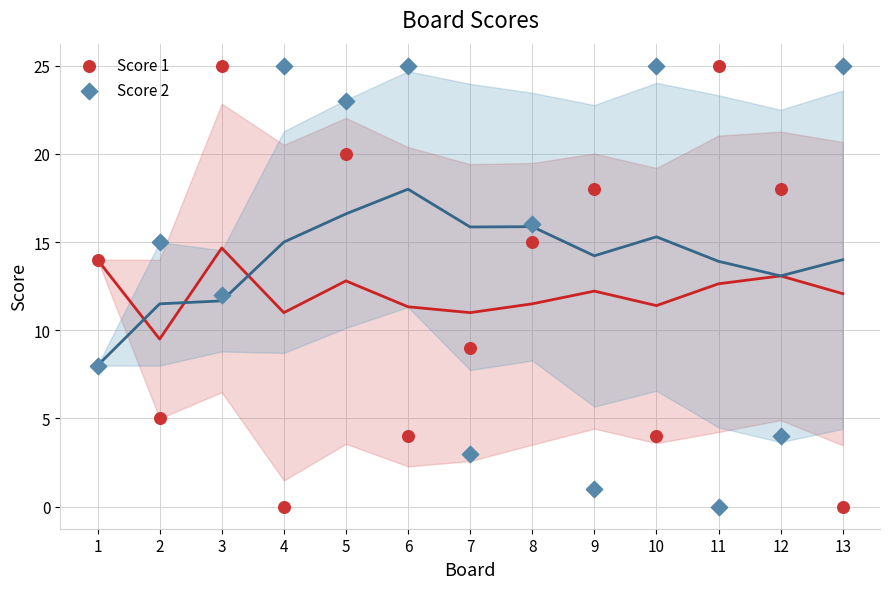

Across all data points, what is the range of Y values (max minus min)?

25